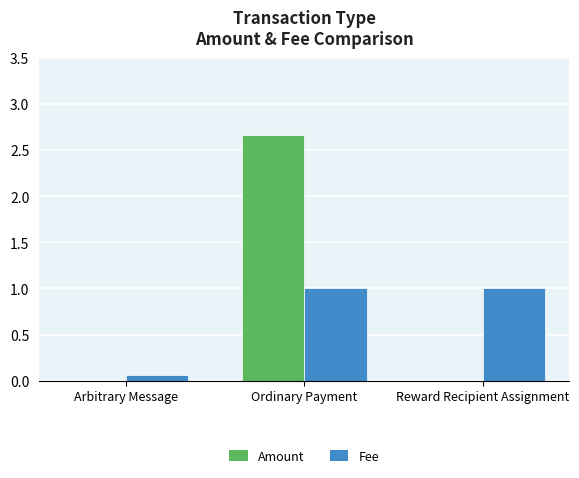

Count the number of data series in this chart.

2